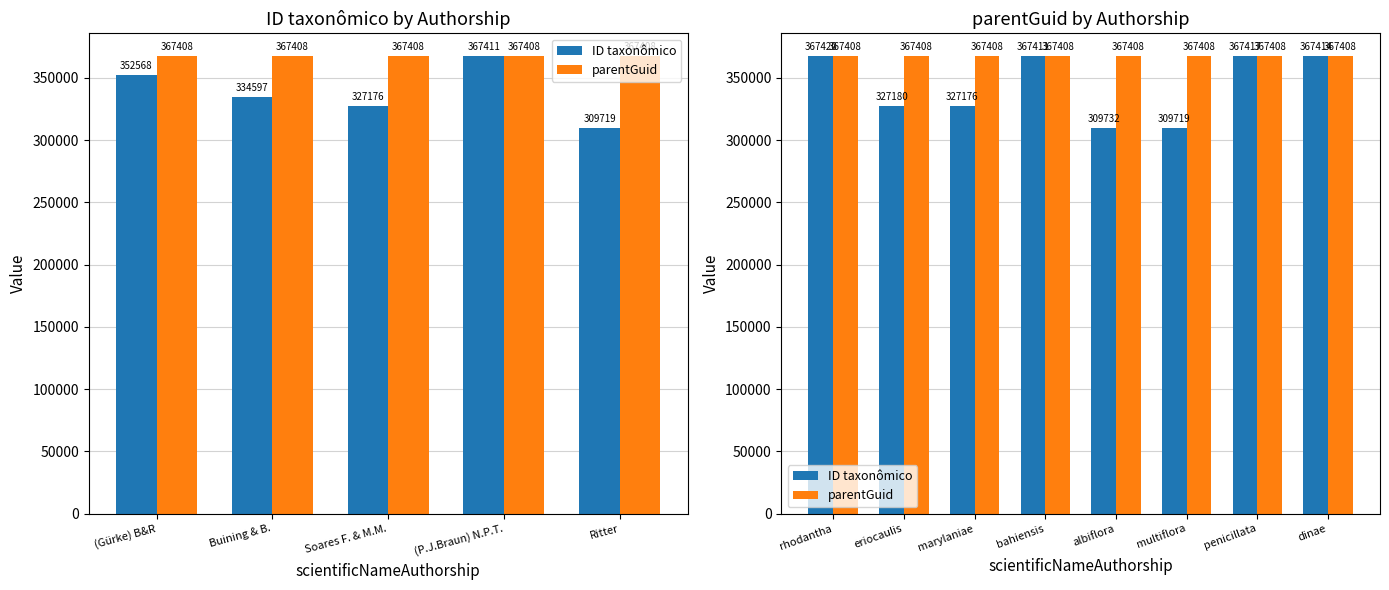

What is the label of the 5th bar from the left?

albiflora